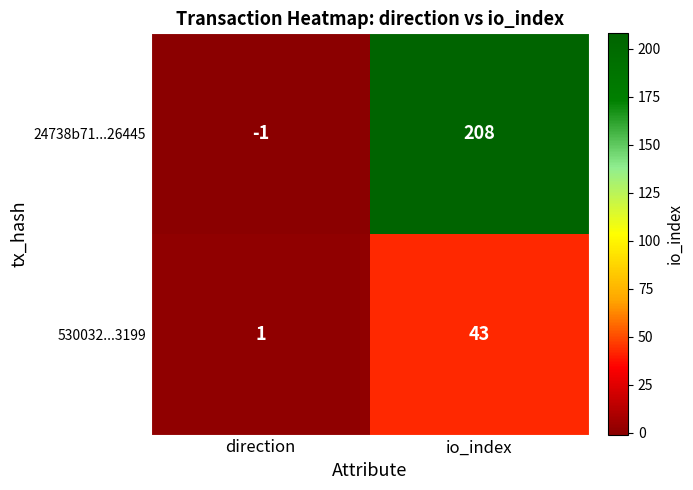

Is it true that 24738b71...26445 equals 0 at direction?

False